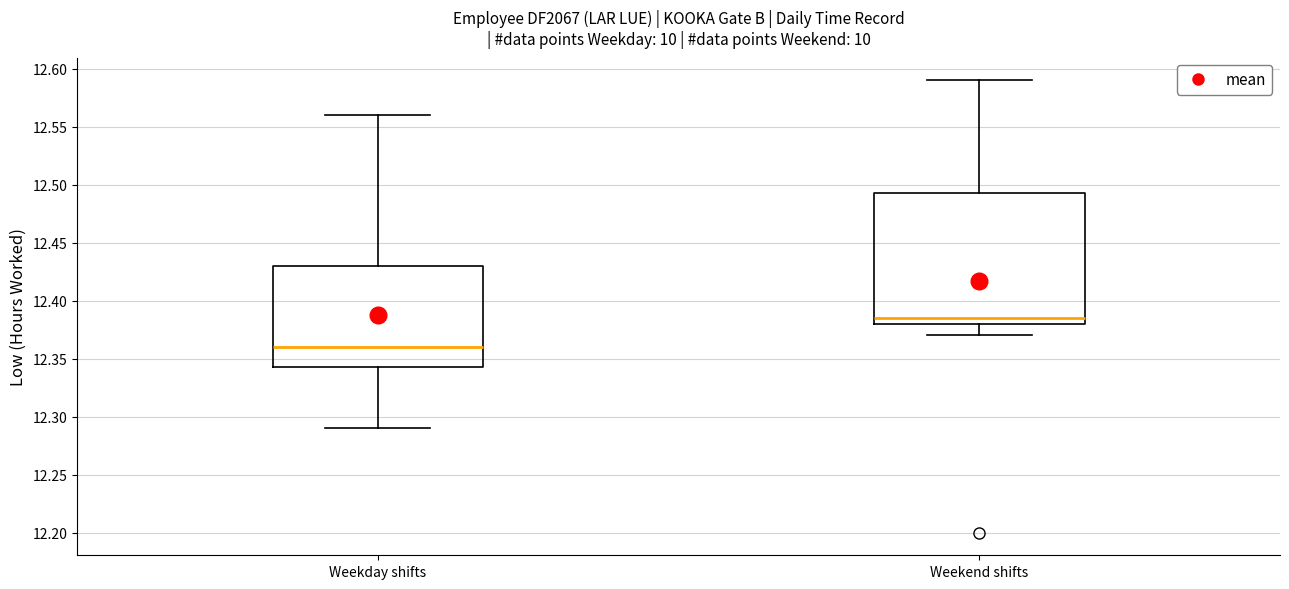

Reading left to right, read every box against the y-axis: the position of its median line, the range the box covers, and the ends of its whiskers. The values are not printed on the chart, so give them approximately, as read against the axis.

Weekday shifts: median 12.360, box 12.345 to 12.430, whiskers 12.290 to 12.560
Weekend shifts: median 12.385, box 12.380 to 12.495, whiskers 12.370 to 12.590